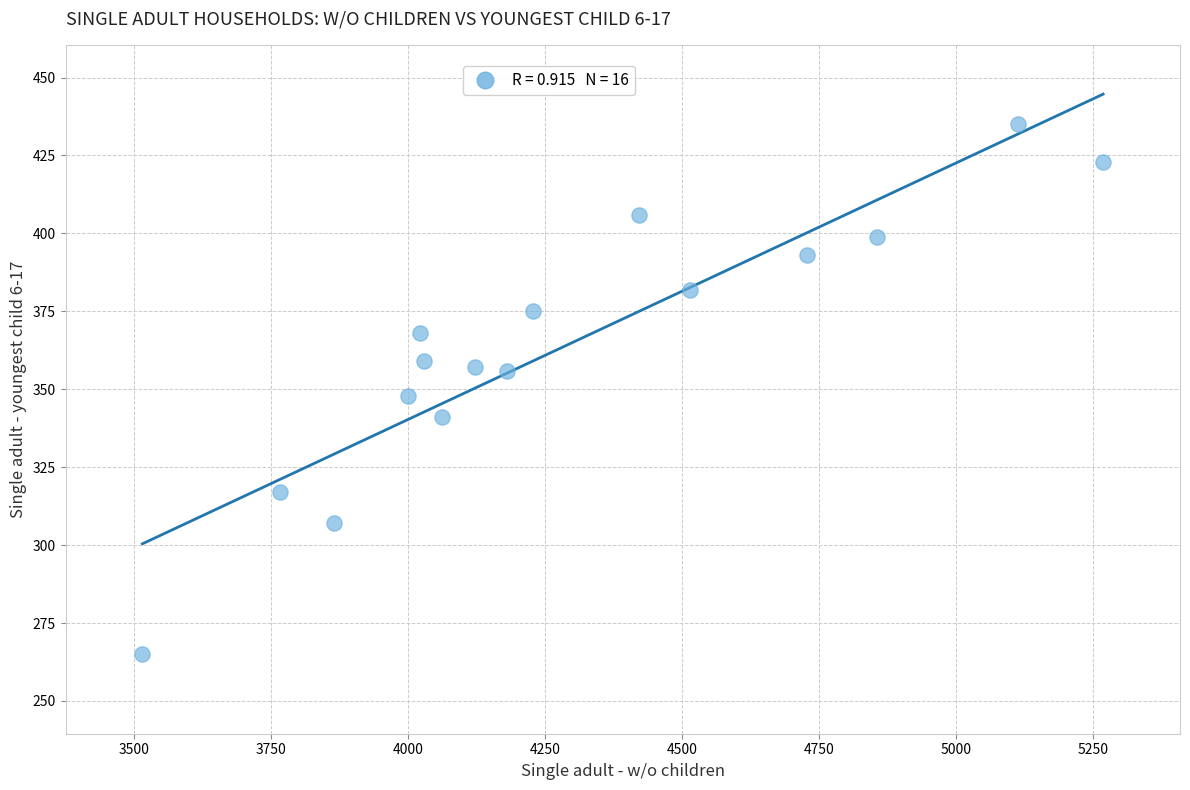

What is the range of X values (max minus min)?

1753